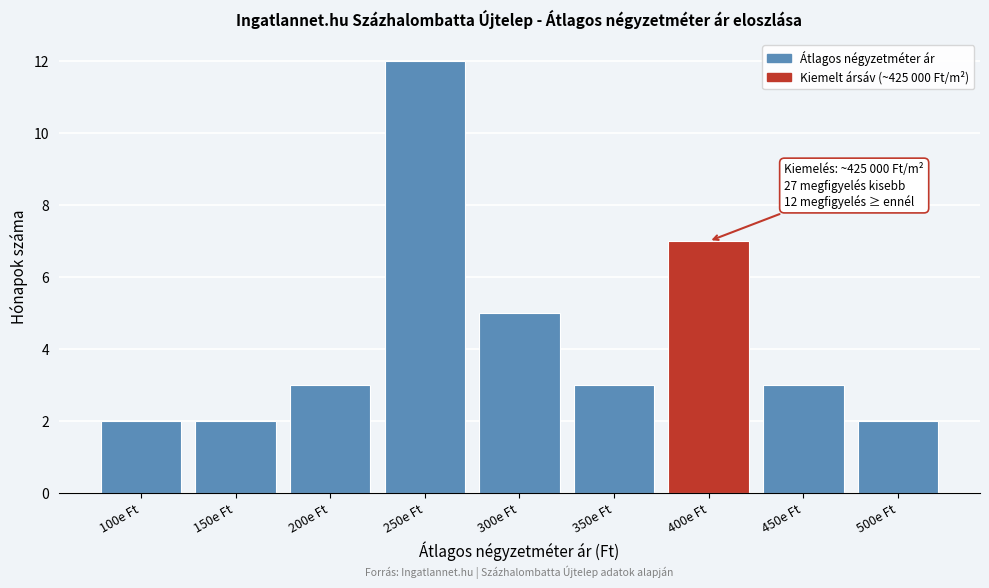

Reading left to right, what are all the values shown in this chart?

100e Ft=2	150e Ft=2	200e Ft=3	250e Ft=12	300e Ft=5	350e Ft=3	400e Ft=7	450e Ft=3	500e Ft=2